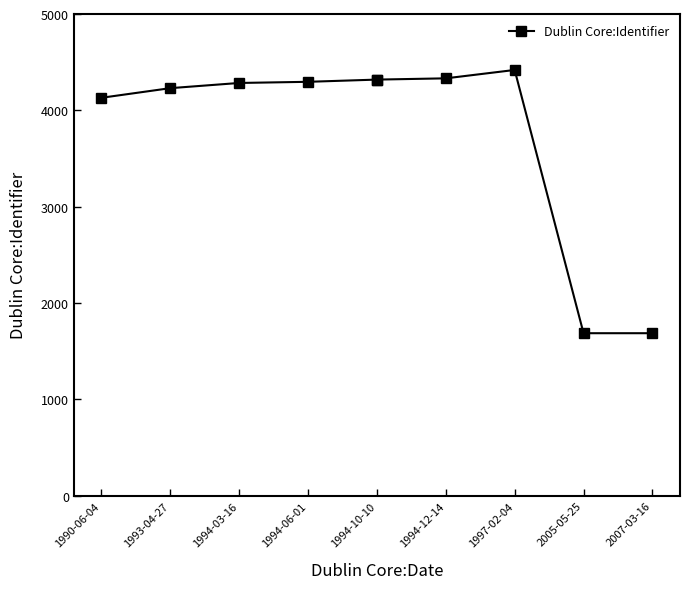

How many lines are shown in the chart?

1